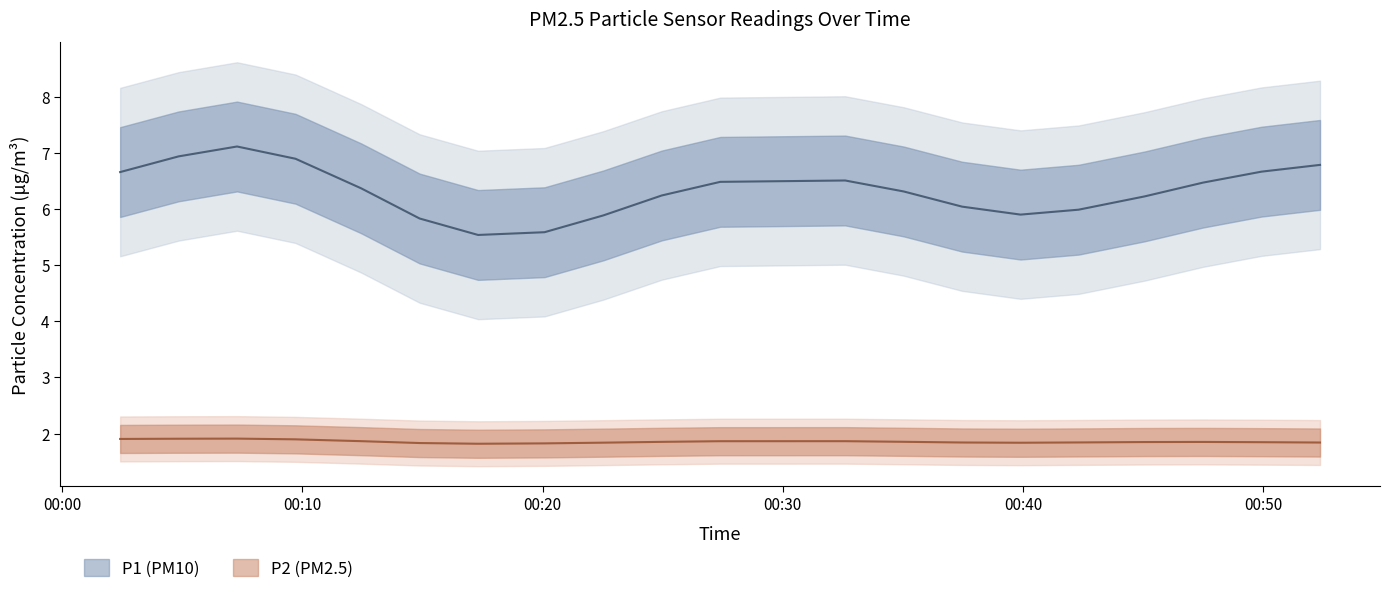

What is the total value across all series at 12?

8.1